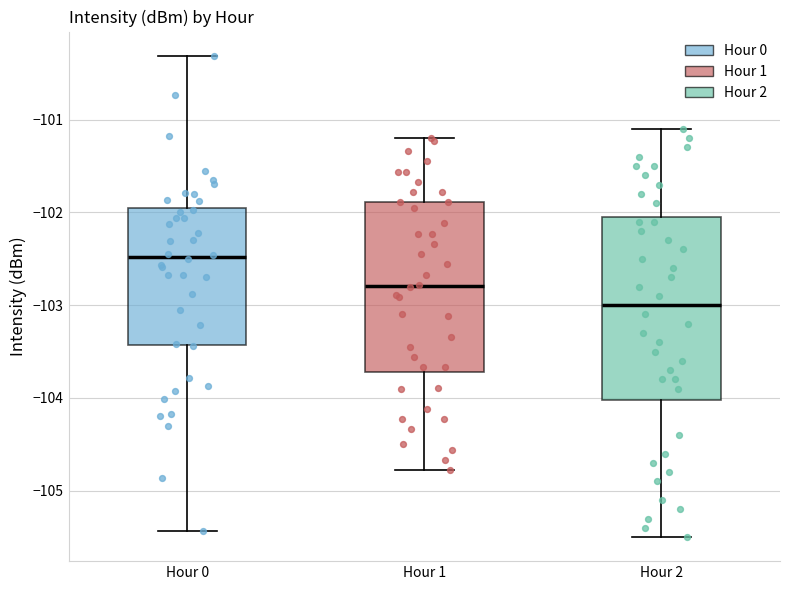

Reading left to right, read every box against the y-axis: the position of its median line, the range the box covers, and the ends of its whiskers. The values are not printed on the chart, so give them approximately, as read against the axis.

Hour 0: median -102.5, box -103.4 to -101.9, whiskers -105.4 to -100.3
Hour 1: median -102.8, box -103.7 to -101.9, whiskers -104.8 to -101.2
Hour 2: median -103.0, box -104.0 to -102.0, whiskers -105.5 to -101.1